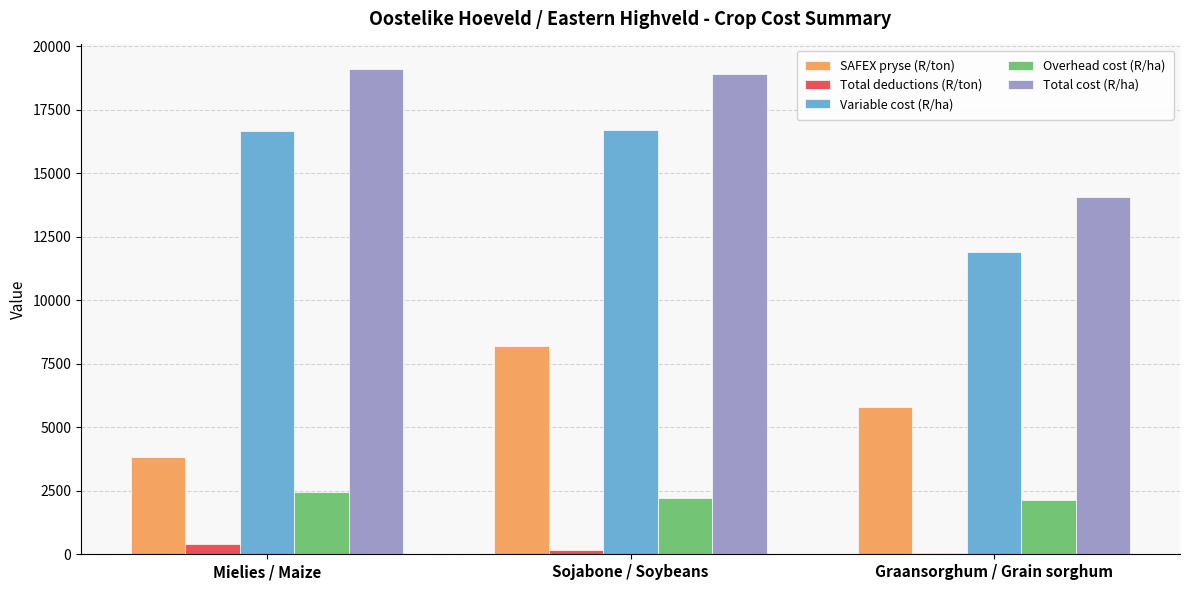

The value of Overhead cost (R/ha) at Sojabone / Soybeans is 2217.1. True or false?

True